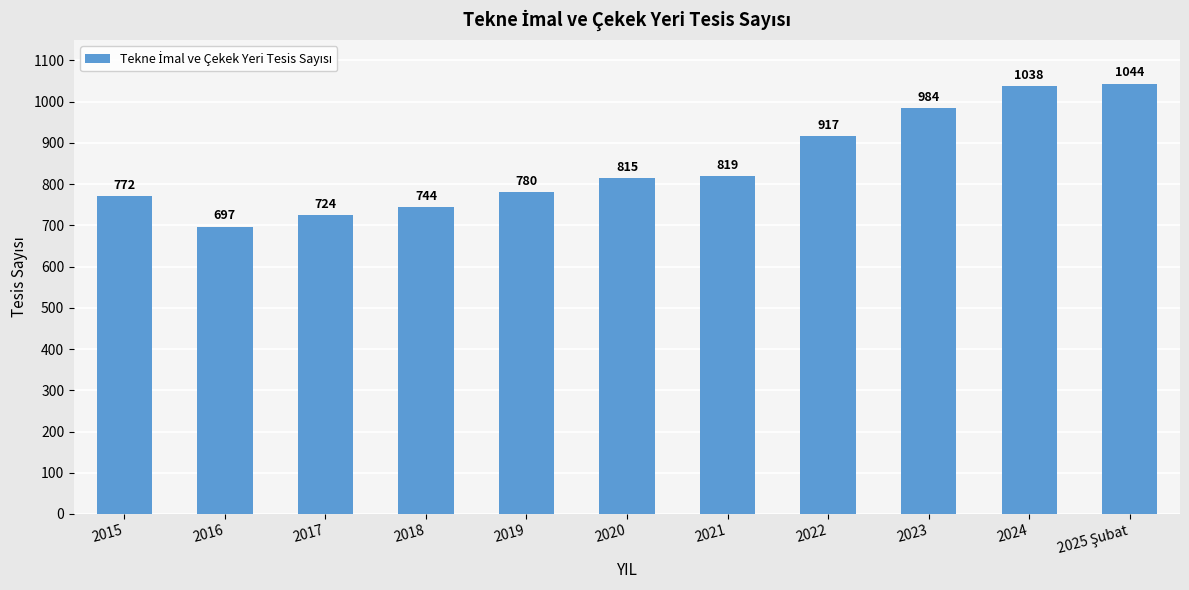

True or false: the data shows 1287 at 2020.

False